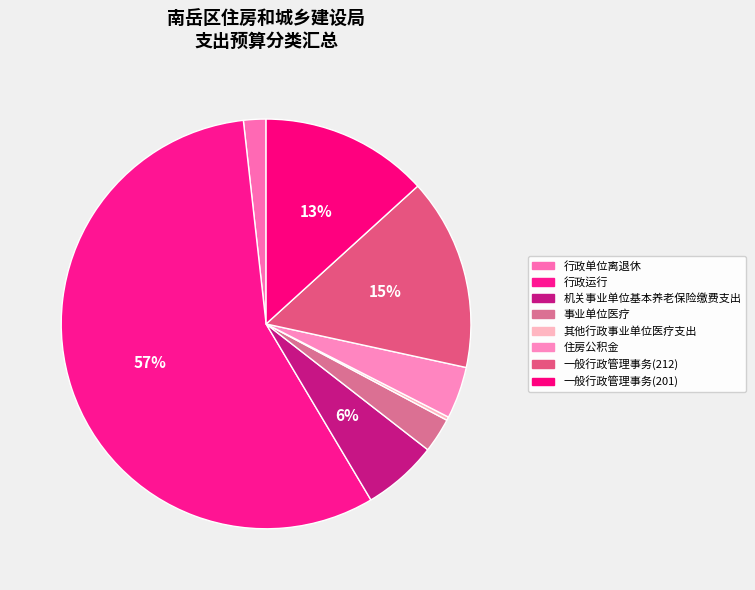

To the nearest percent, what is the difference between the largest and smallest slice percentages?

57%